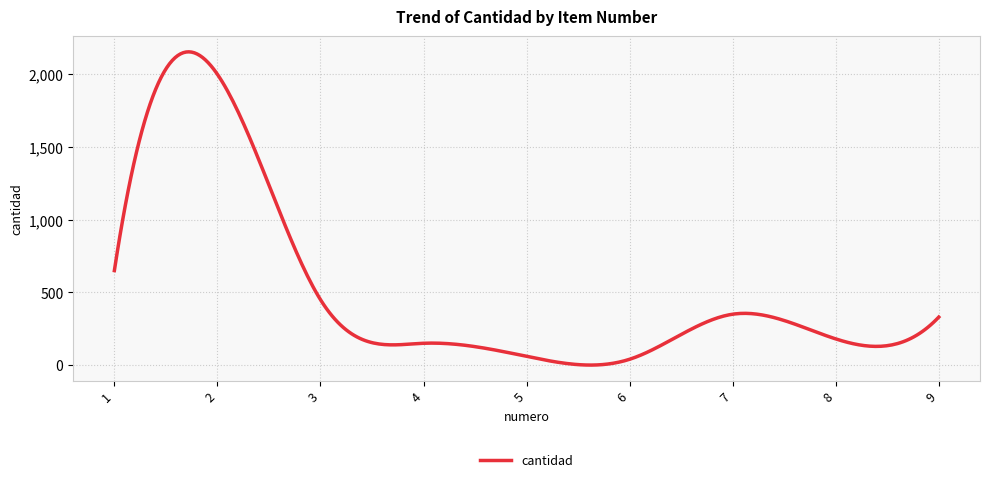

What is the greatest value displayed?

2154.7